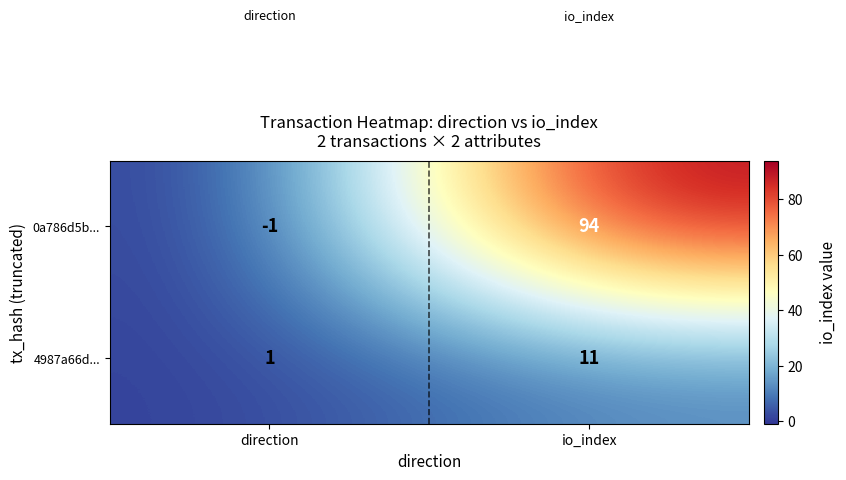

How many distinct data groups are displayed?

2